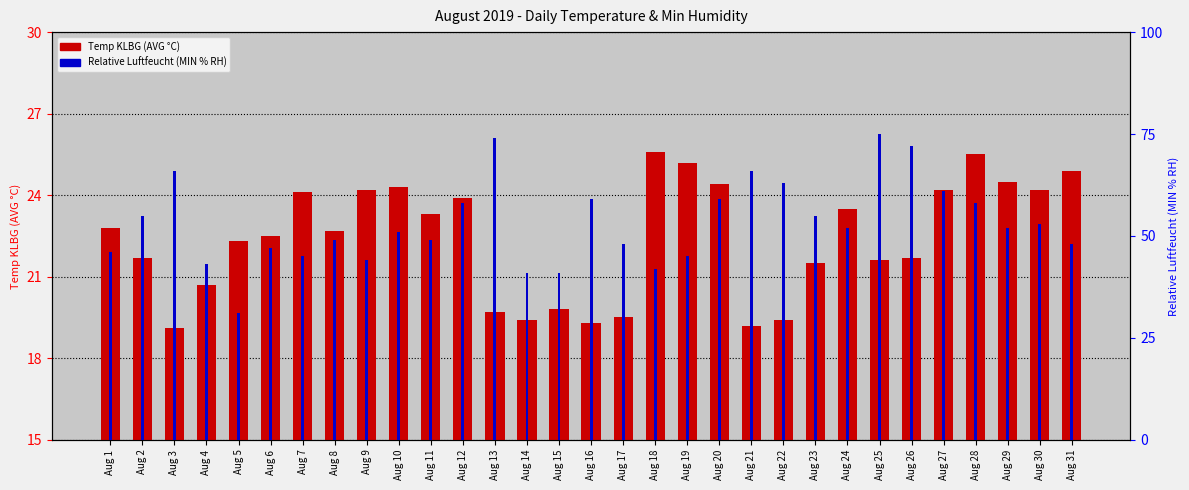

What is the sum of the Relative Luftfeucht (MIN % RH) values at Aug 14 and Aug 25?

116.0